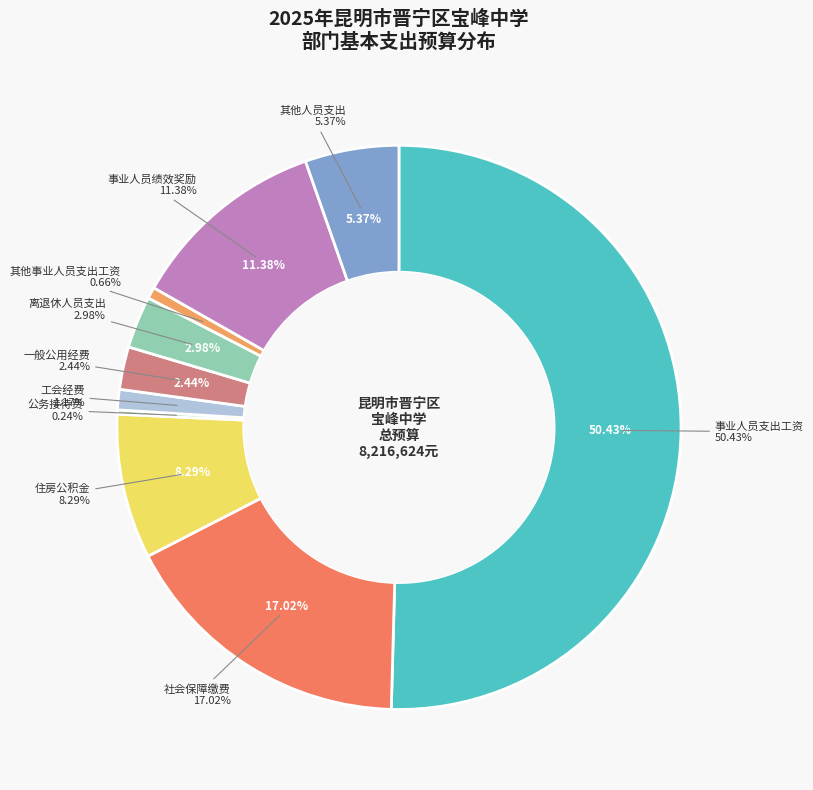

Which slice is the smallest?

公务接待费